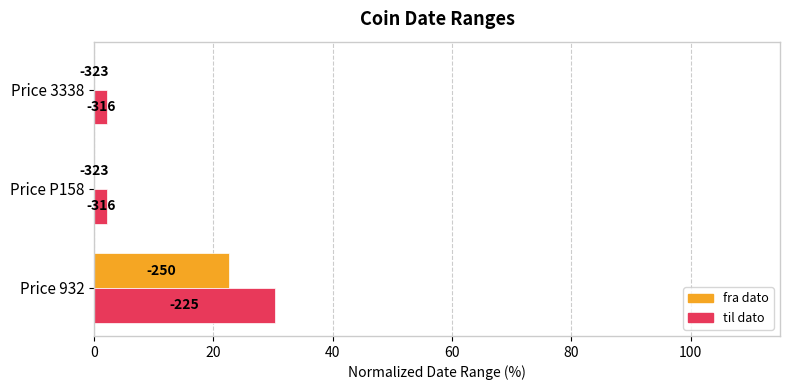

What are all the series names shown in the legend?

fra dato, til dato